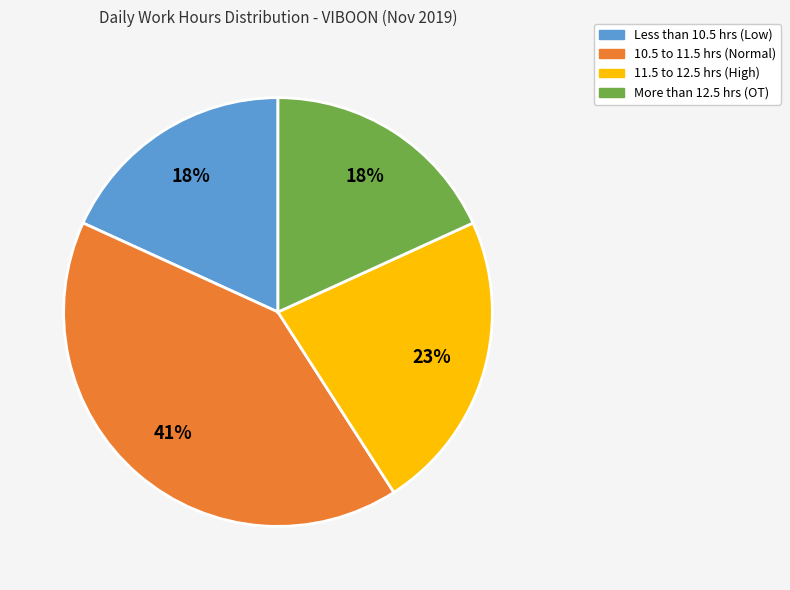

Does any single category account for the majority?

No